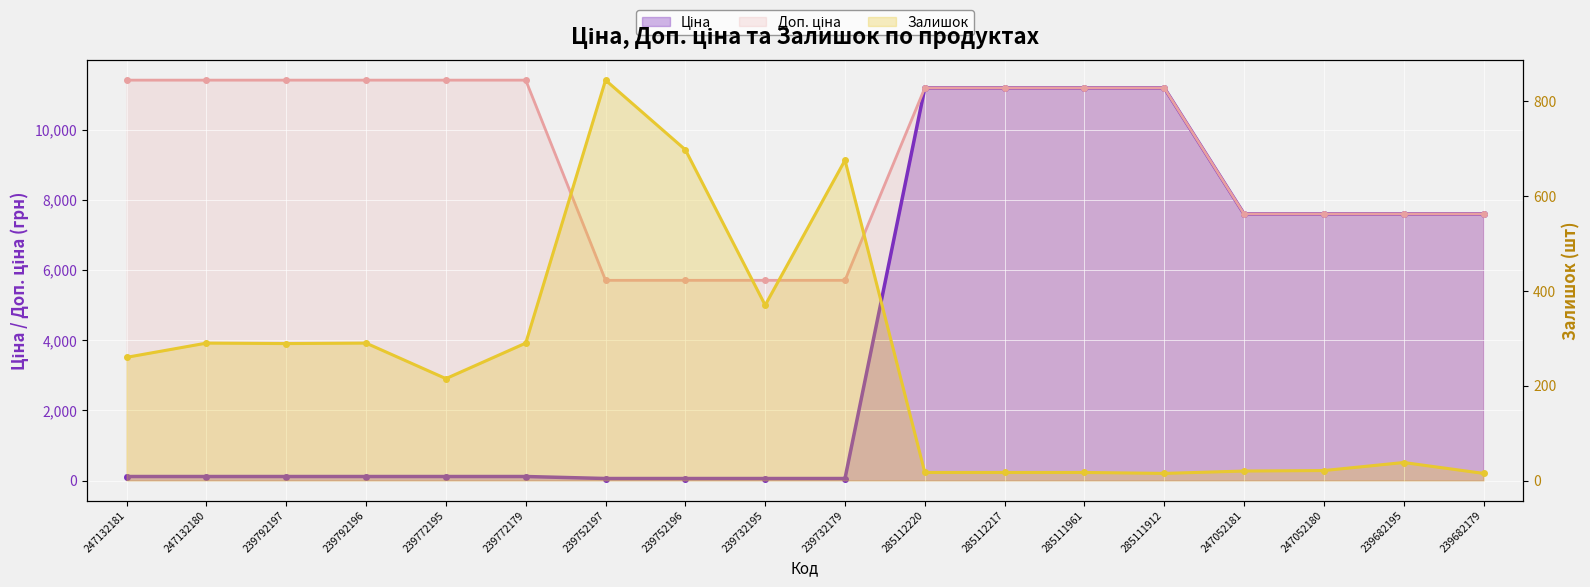

List the series in order of their overall mean, lowest first.

Залишок, Ціна, Доп. ціна